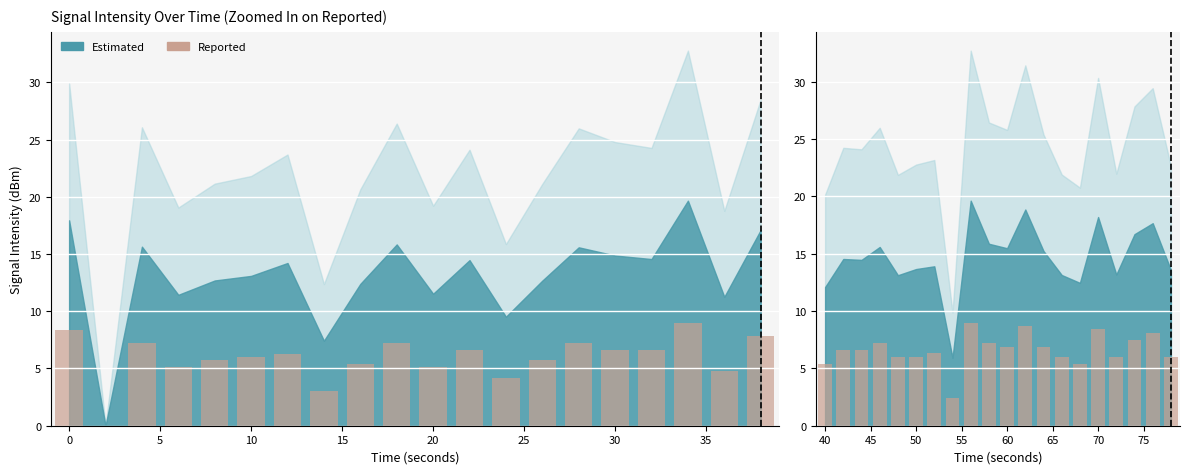

What is the difference between the maximum and minimum values?

6.6